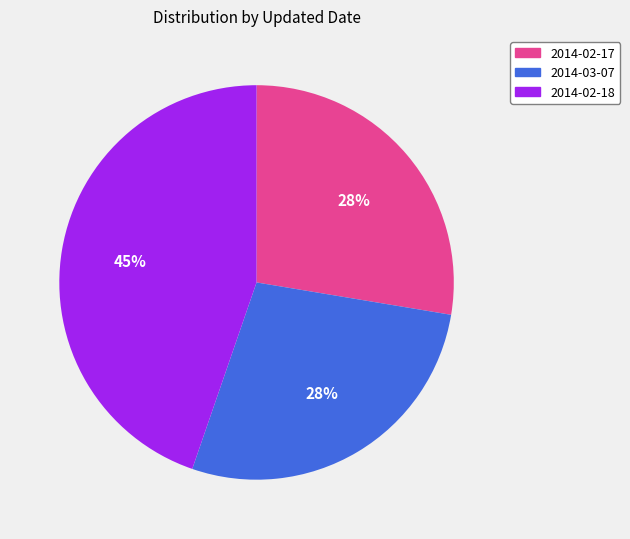

Which category has the biggest portion of the pie?

2014-02-18